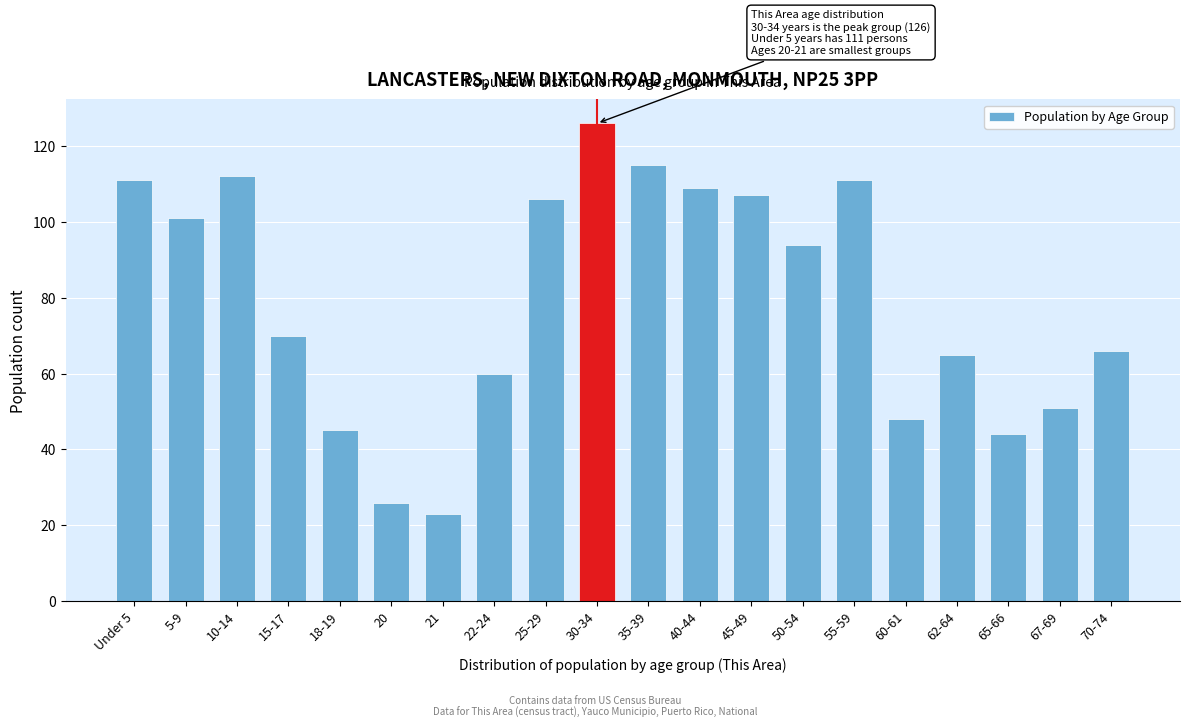

Reading left to right, transcribe all the data shown in this chart.

Under 5=111	5-9=101	10-14=112	15-17=70	18-19=45	20=26	21=23	22-24=60	25-29=106	30-34=126	35-39=115	40-44=109	45-49=107	50-54=94	55-59=111	60-61=48	62-64=65	65-66=44	67-69=51	70-74=66